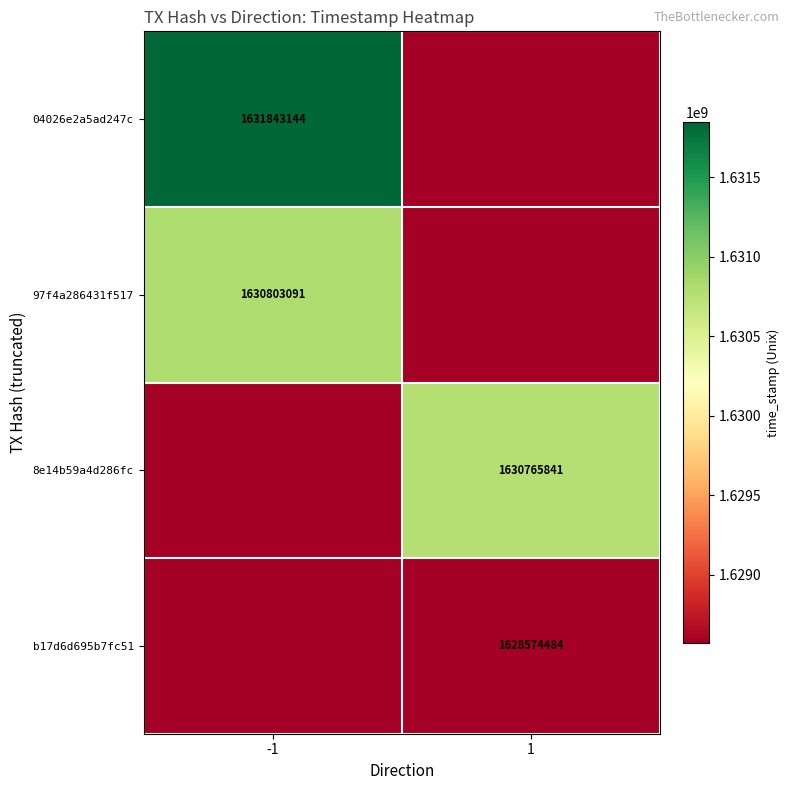

Which label corresponds to the largest value in the chart?

-1